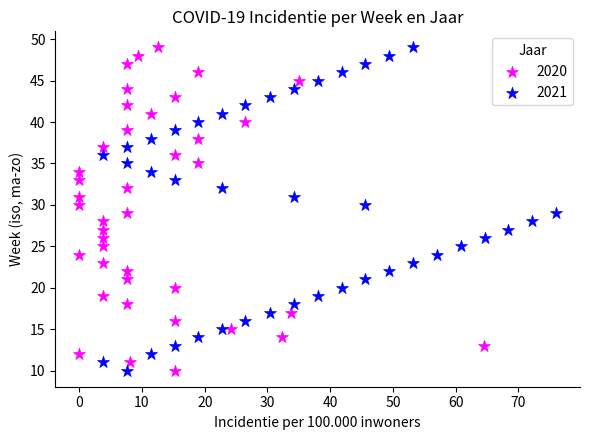

What are all the series names shown in the legend?

2020, 2021